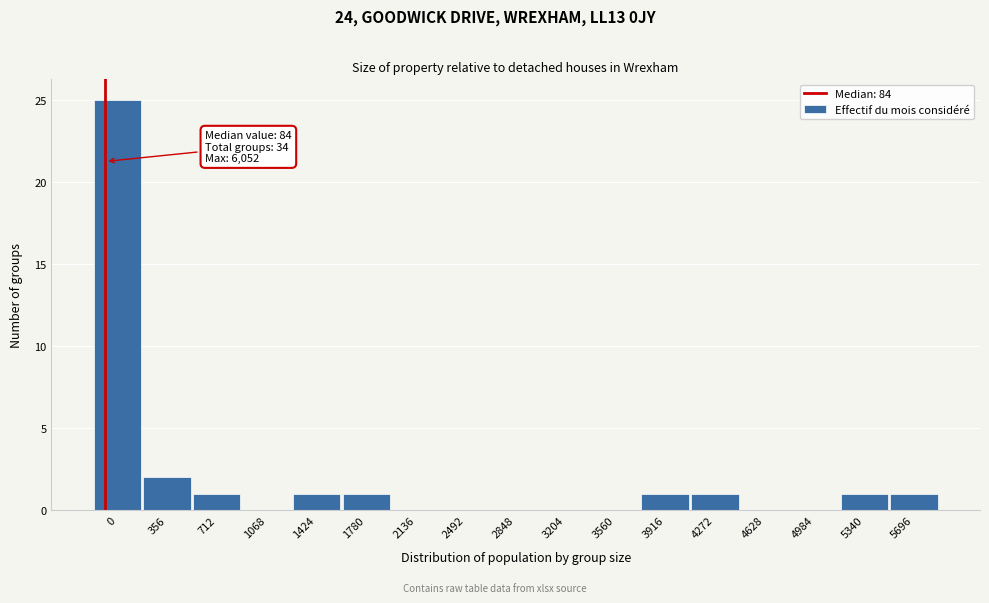

Reading left to right, list all the values displayed in this chart.

0=25	356=2	712=1	1068=0	1424=1	1780=1	2136=0	2492=0	2848=0	3204=0	3560=0	3916=1	4272=1	4628=0	4984=0	5340=1	5696=1